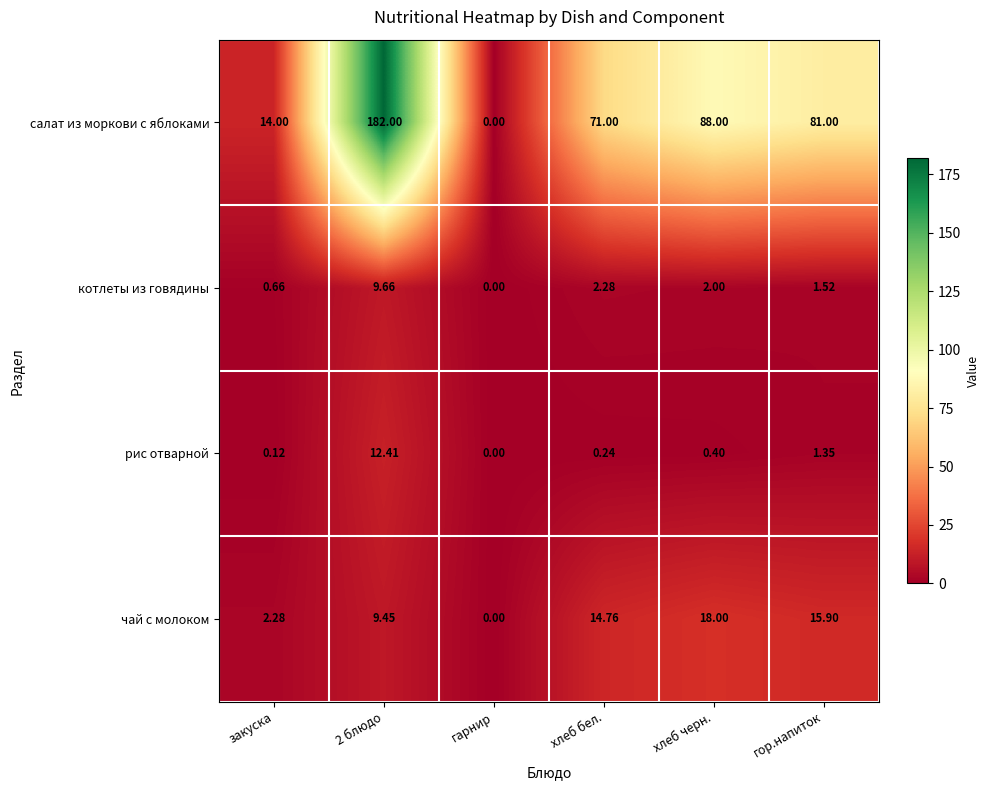

What is the greatest value displayed?

182.0